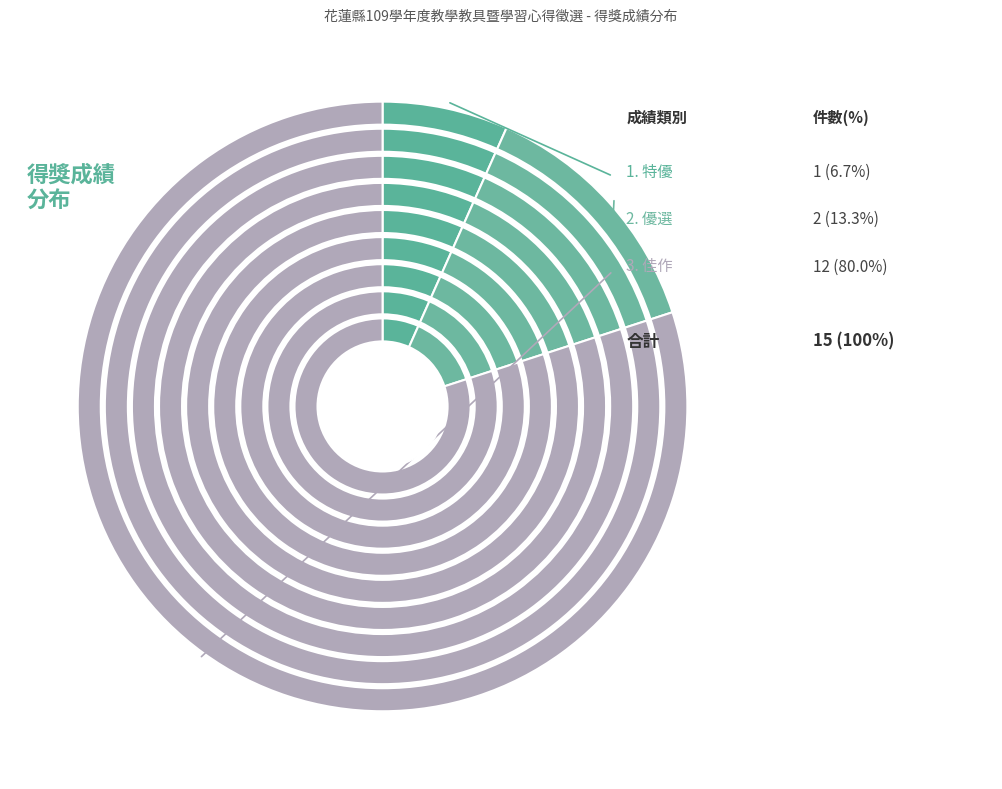

Is there any slice that represents more than half of the pie?

Yes